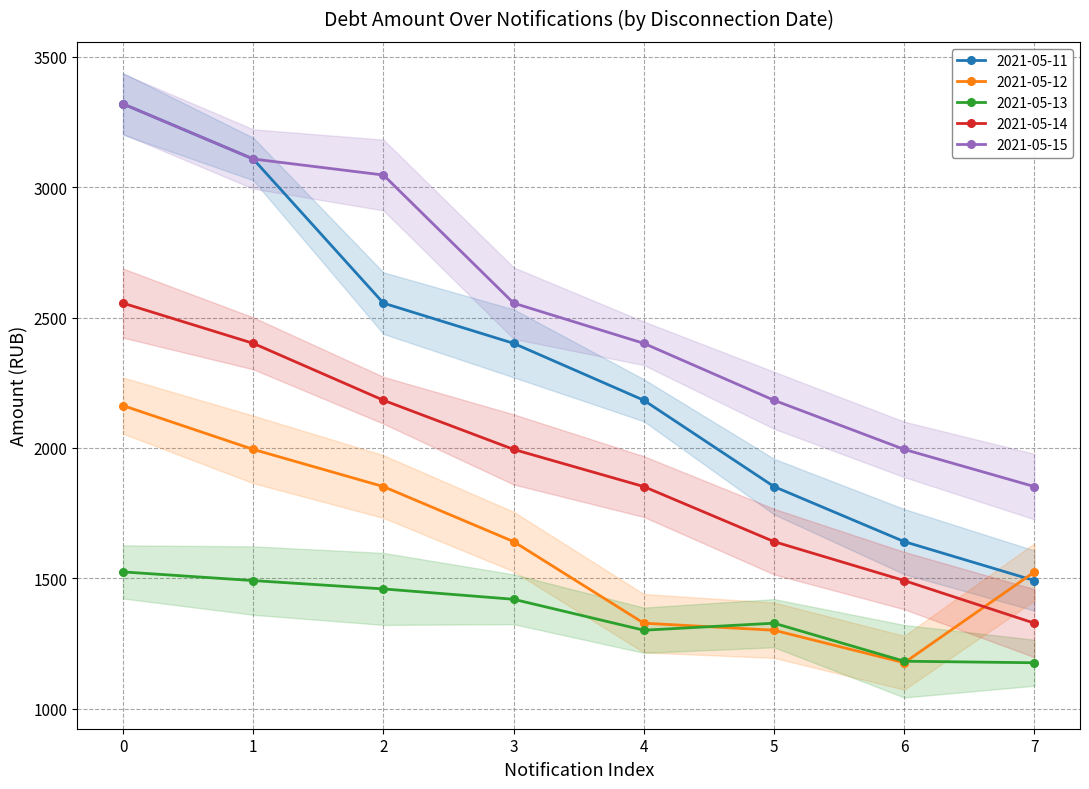

What is the maximum value shown in the chart?

3320.0